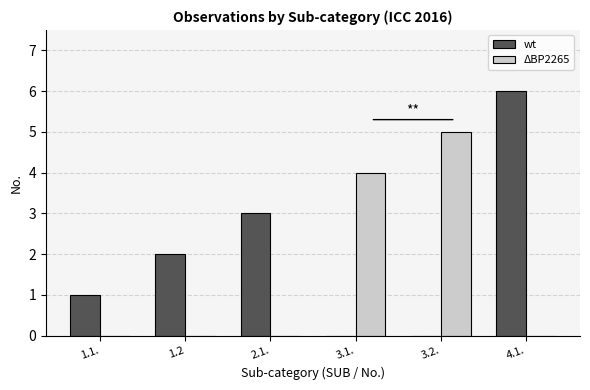

Reading right to left, transcribe all the data shown in this chart.

wt: 6	0	0	3	2	1
ΔBP2265: 0	5	4	0	0	0